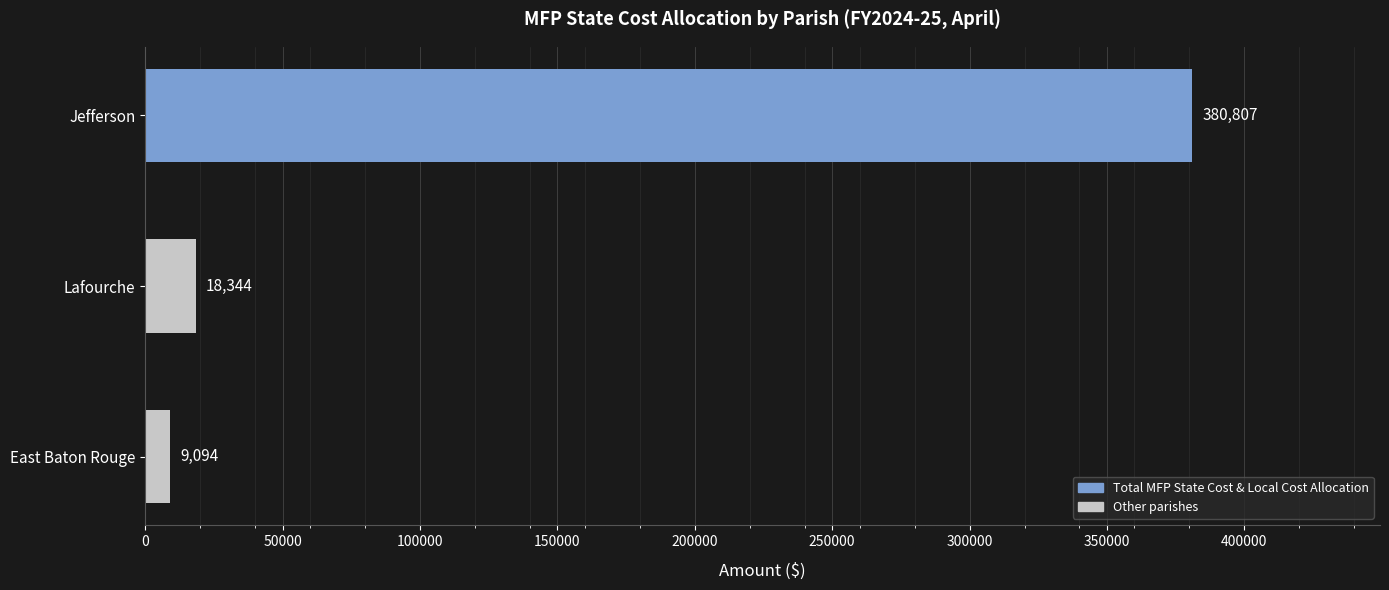

What is the sum of the values at Lafourche and East Baton Rouge?

27438